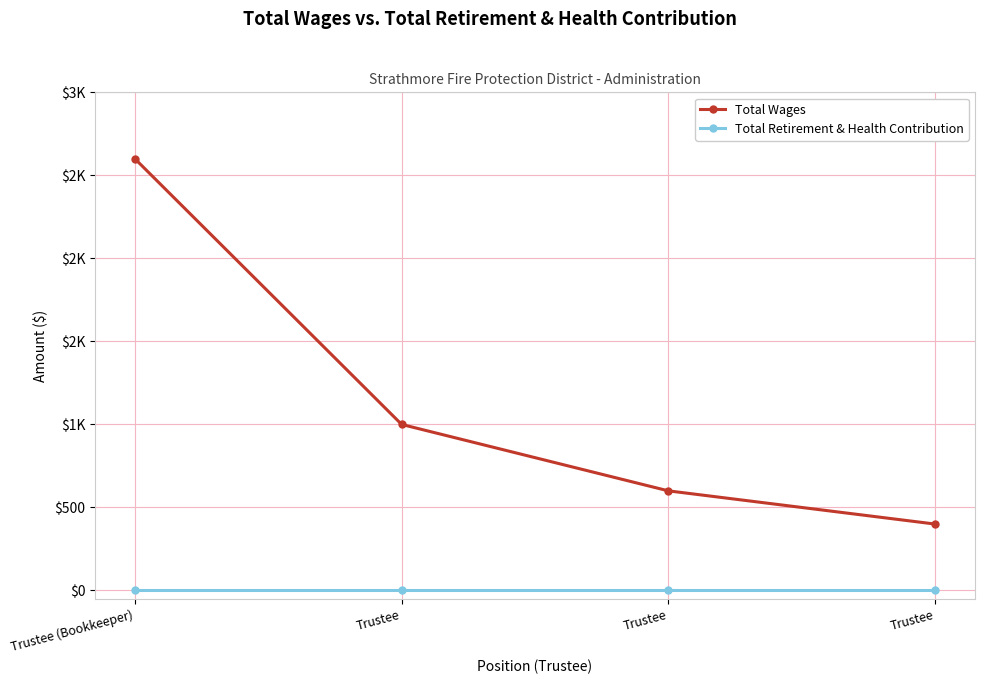

Which has a higher value, Trustee or Trustee?

Trustee